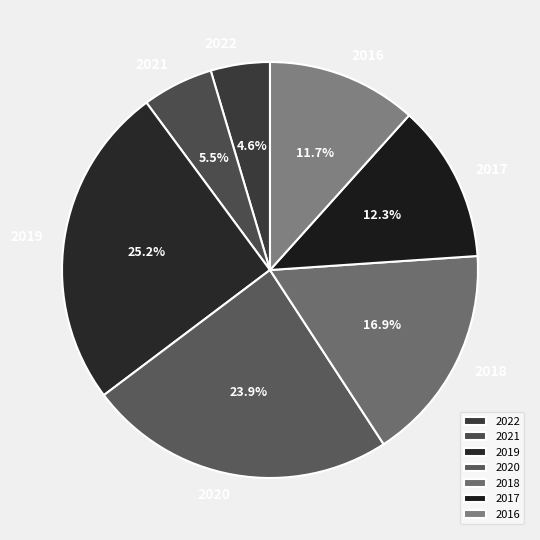

To the nearest percent, what portion does 2019 represent?

25%